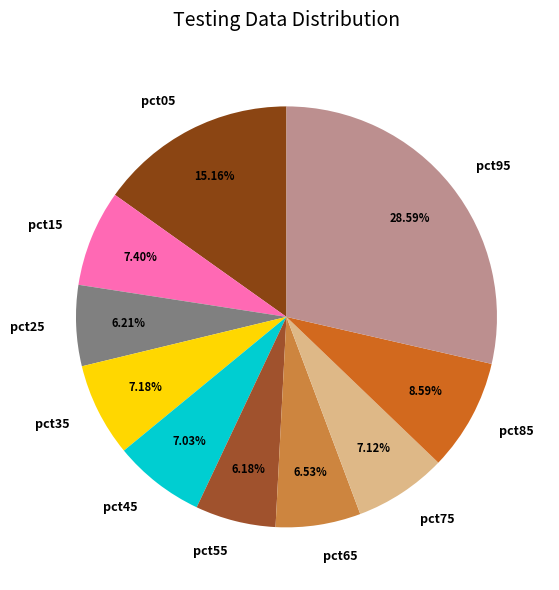

To the nearest percent, what portion does pct75 represent?

7%